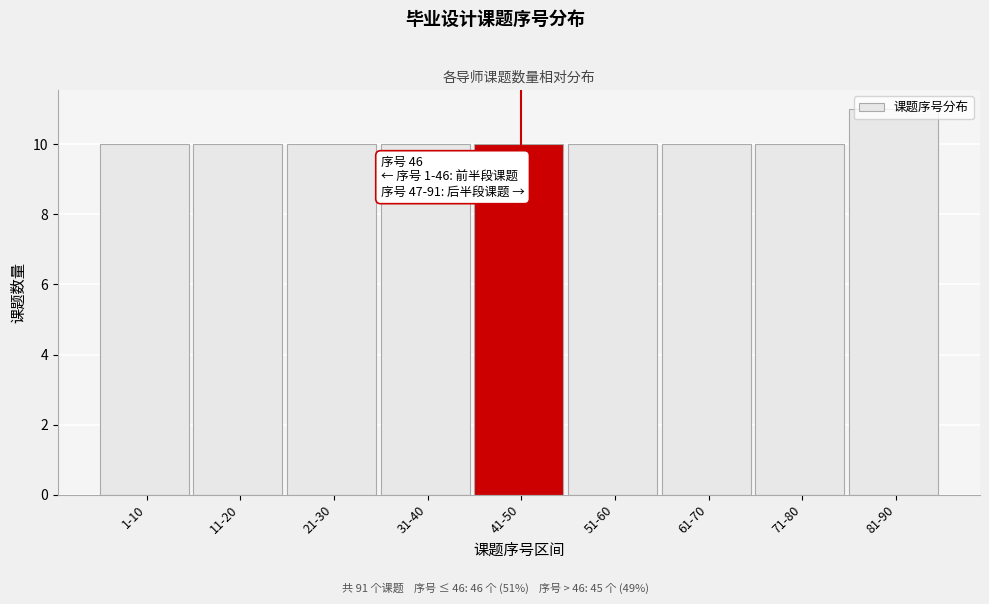

Approximately how many times larger is the value at 21-30 compared to 11-20?

1.0